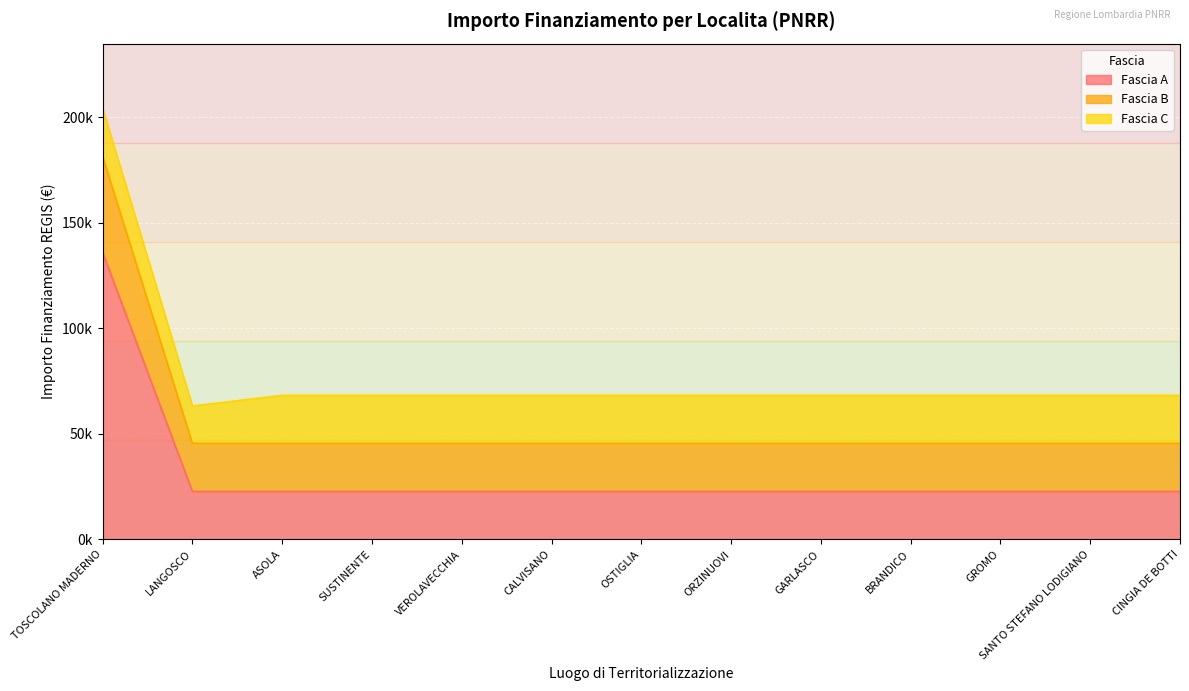

What position from the left is BRANDICO?

10